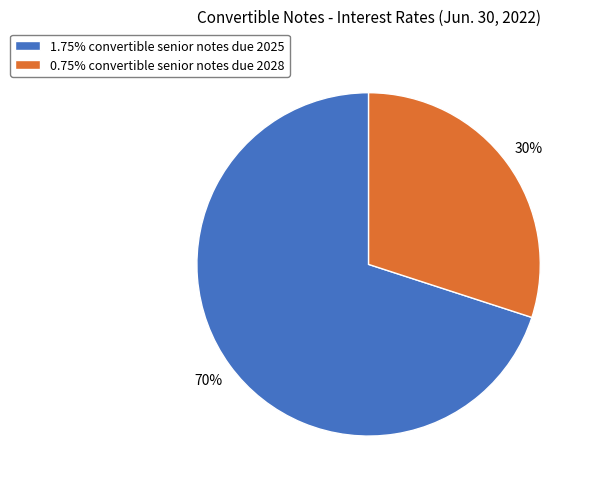

To the nearest percent, what is the average slice percentage?

50%